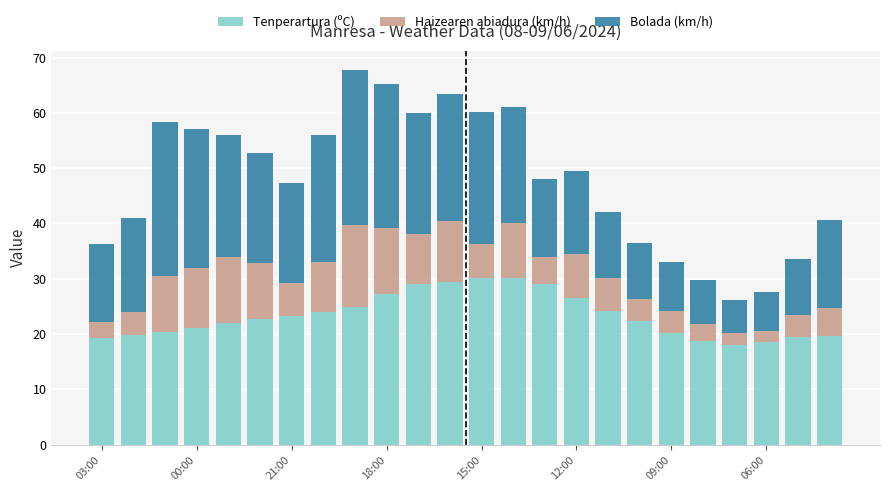

What is the sum of all Tenperartura (ºC) values?

560.0